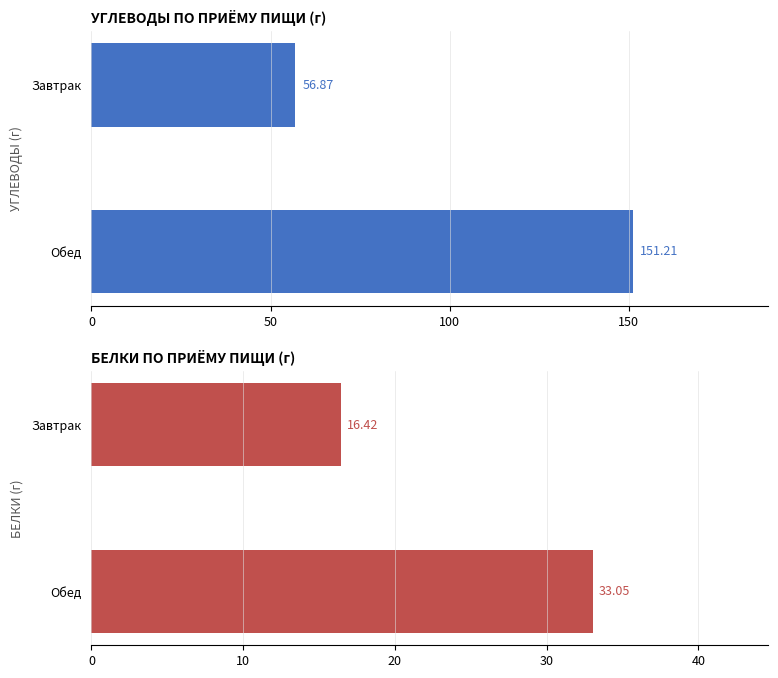

Rank the series by their average value, from lowest to highest.

Белки, Углеводы